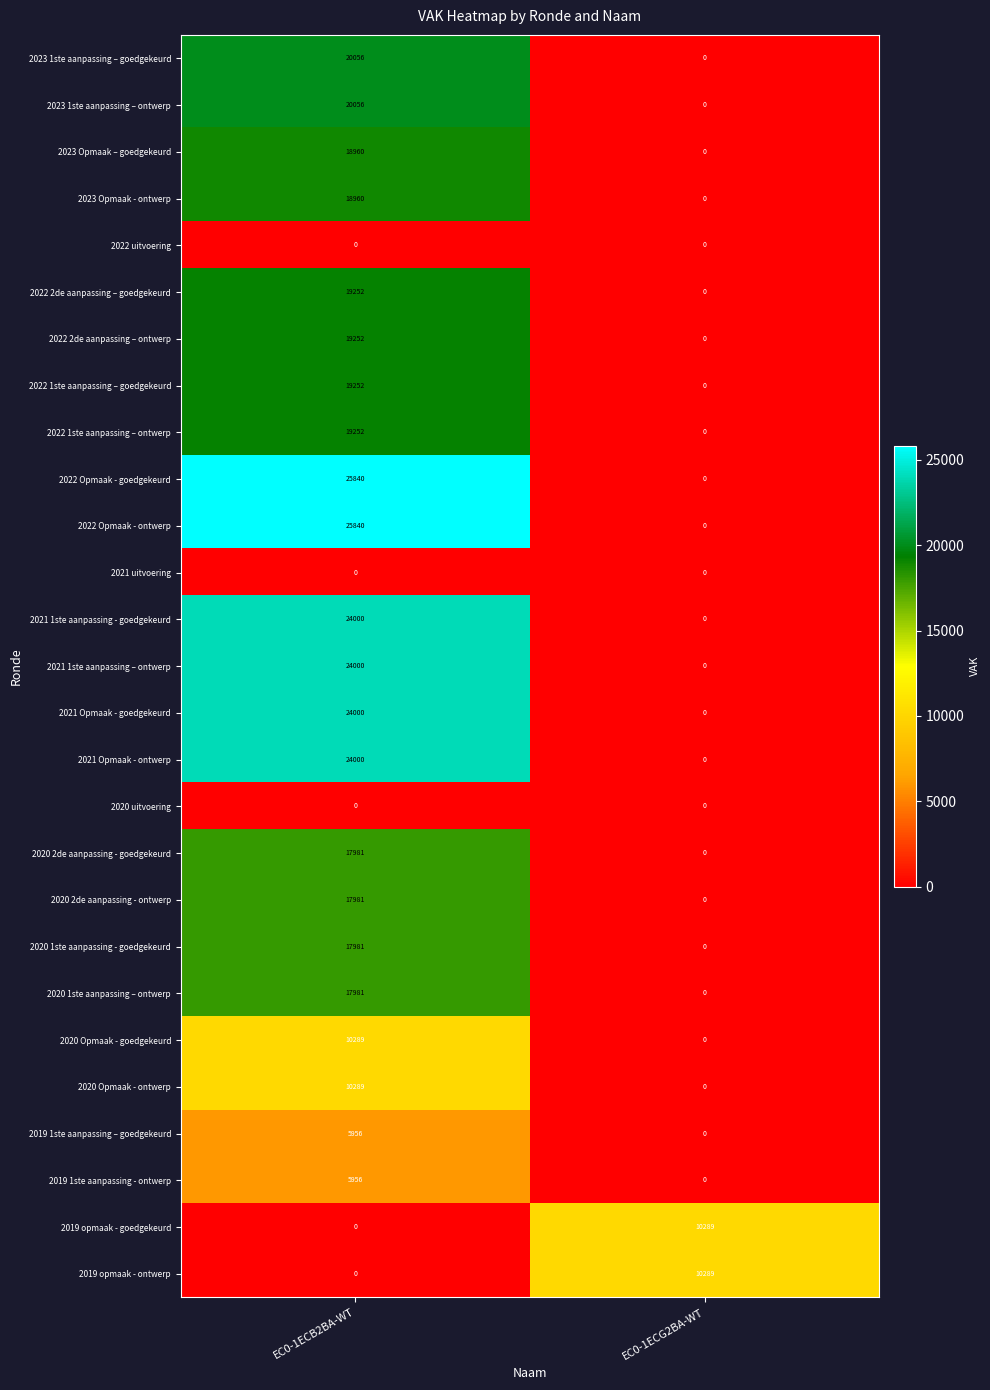

Is the value of 2023 1ste aanpassing – goedgekeurd at EC0-1ECB2BA-WT greater than the value of 2022 1ste aanpassing – ontwerp at EC0-1ECB2BA-WT?

Yes